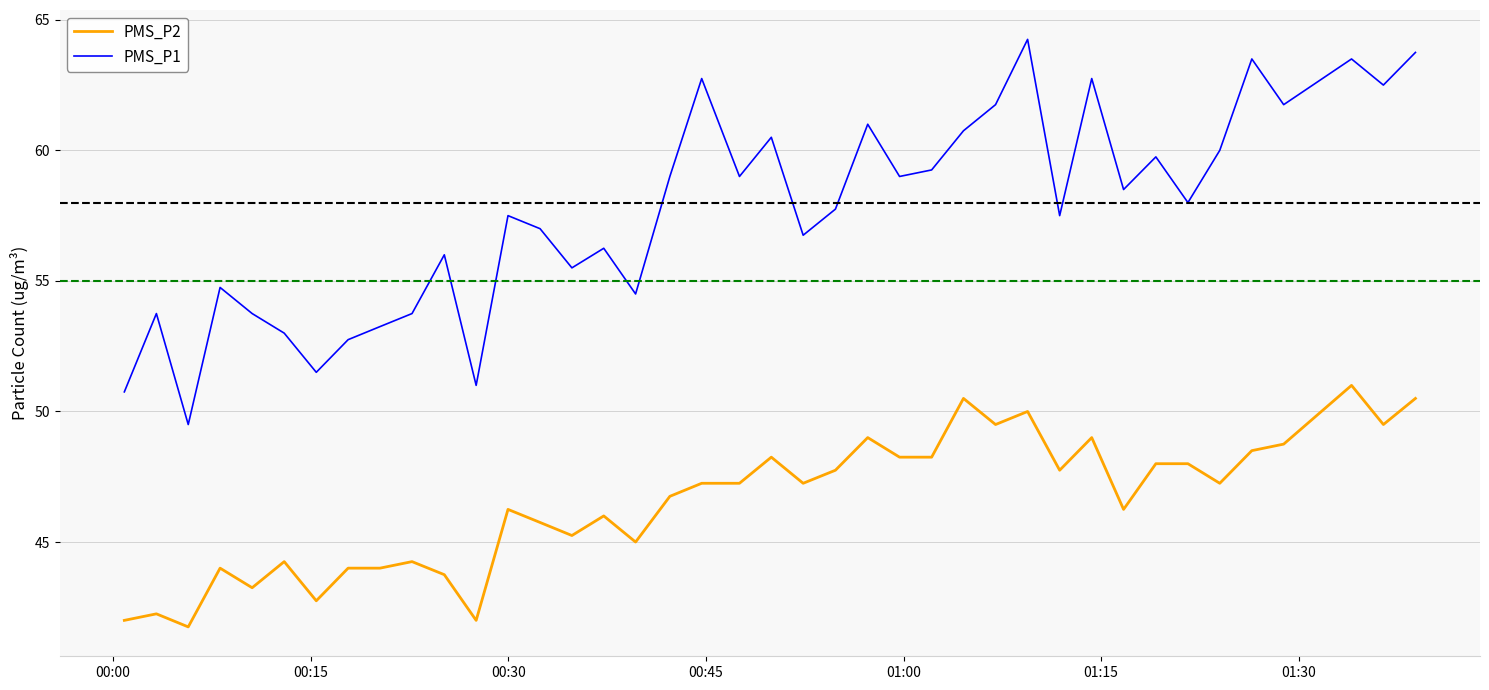

True or false: PMS_P2 and PMS_P1 cross at least once.

False